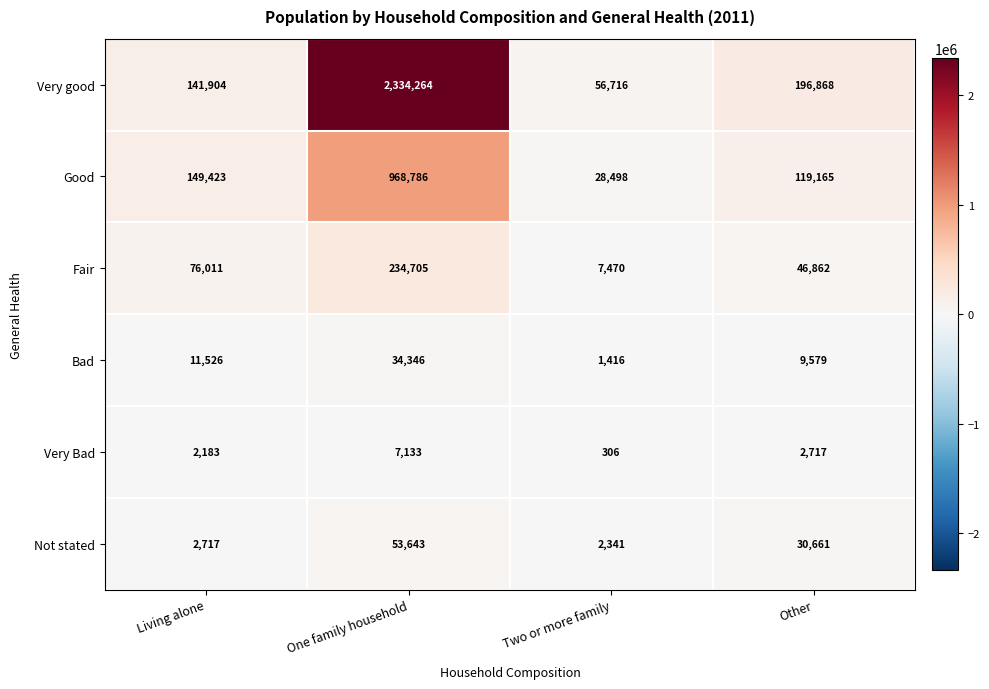

What is the spread (max minus min) of values at Living alone?

147240